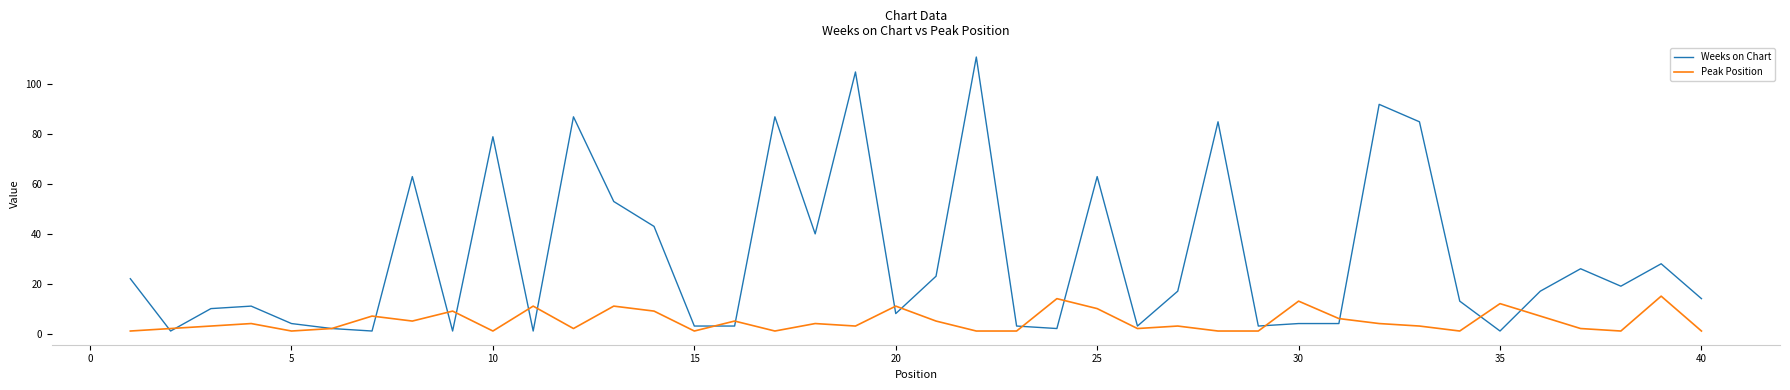

Is this an area chart (filled region under the line)?

No